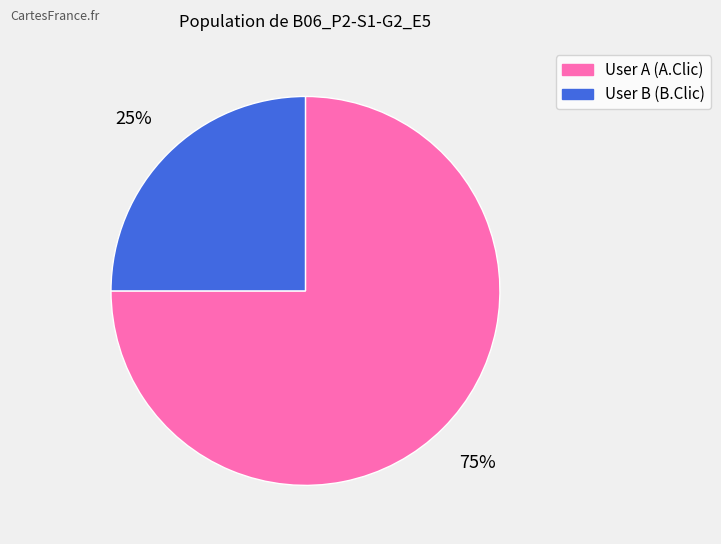

Which slice is the largest?

User A (A.Clic)